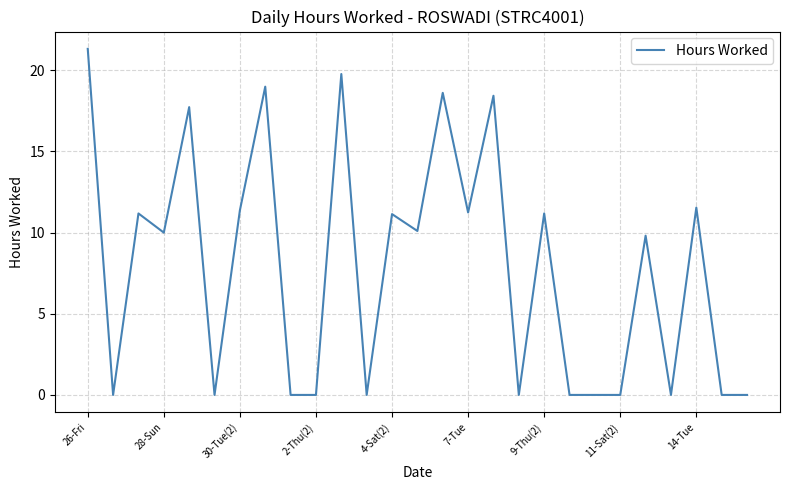

How many lines are shown in the chart?

1